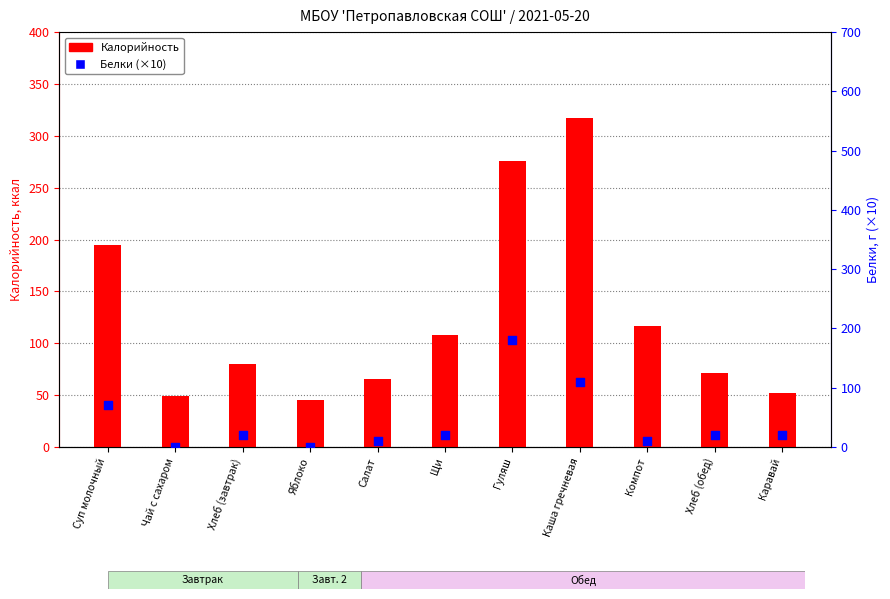

Which series has the largest total across all categories?

Калорийность